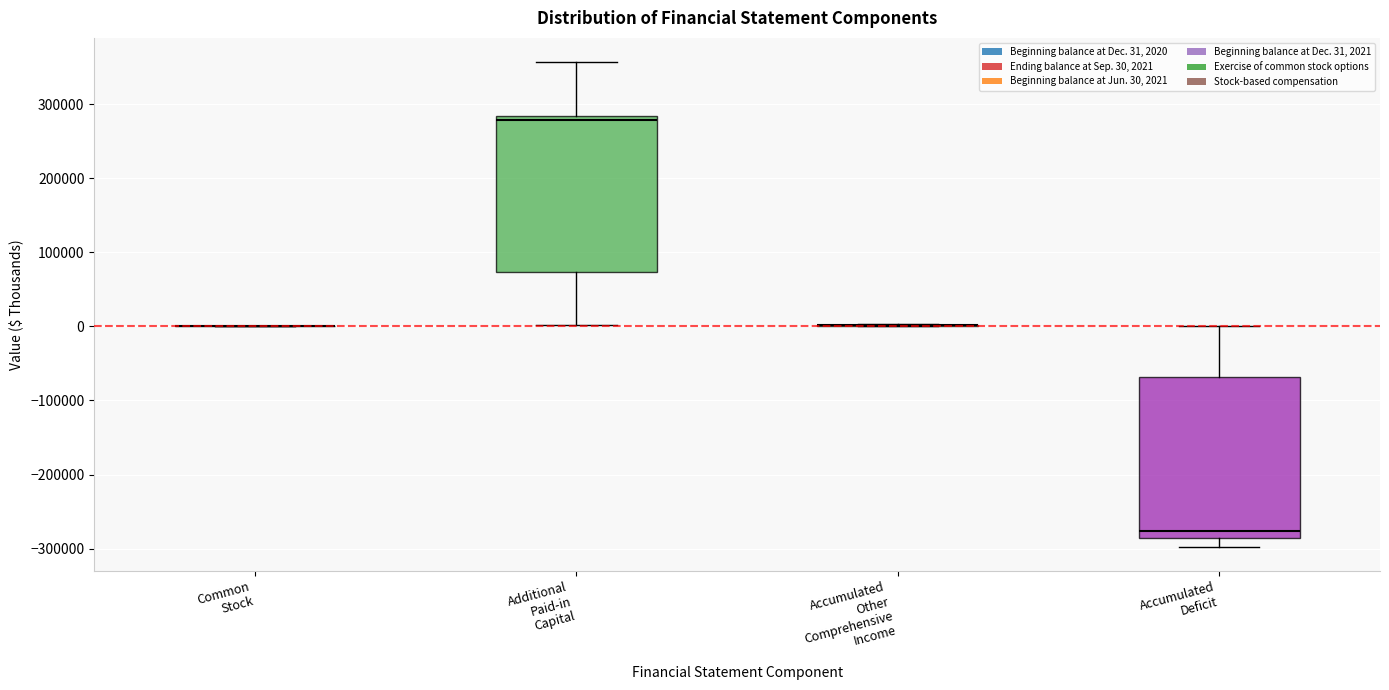

Reading left to right, transcribe this box plot: for each box, give where its median line is, the range the box spans, and where its two whiskers end, as read against the y-axis. The values are not printed on the chart, so give them approximately, as read against the axis.

Common Stock: box collapsed to a line at 0, whiskers 0 to 0
Additional Paid-in Capital: median 280000 (just below the box's upper edge), box 70000 to 280000, whiskers 0 to 360000
Accumulated Other Comprehensive Income: box collapsed to a line at 0, whiskers 0 to 0
Accumulated Deficit: median -280000, box -290000 to -70000, whiskers -300000 to 0